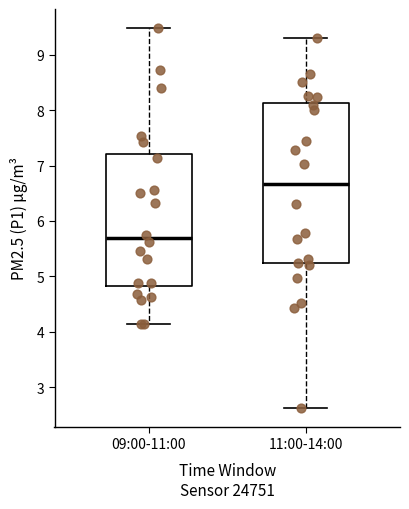

Where is the lower edge of the box for 09:00-11:00 on the y-axis? The values are not printed on the chart, so give them approximately, as read against the axis.

4.8